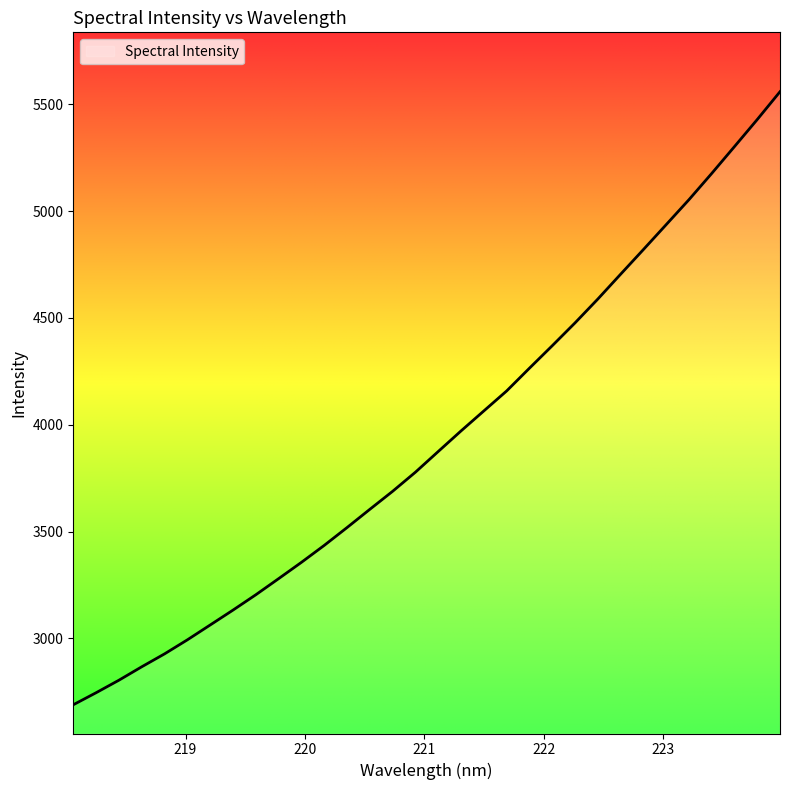

What is the difference between the maximum and minimum values?

2869.2